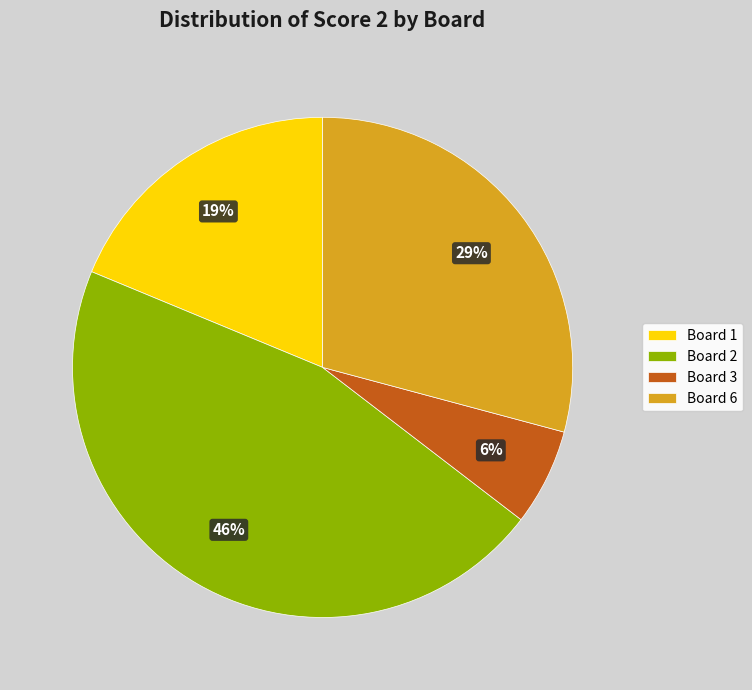

How many segments does this pie chart have?

4